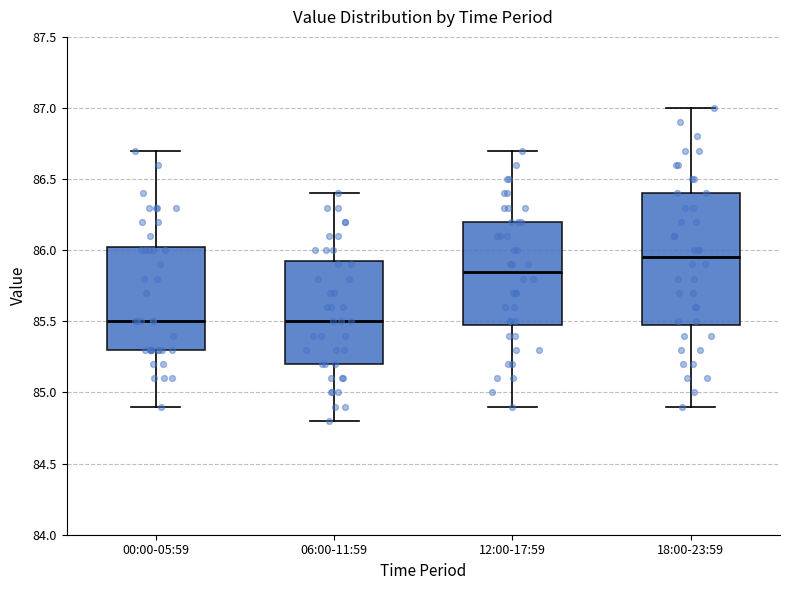

Where is the upper edge of the box for 18:00-23:59 on the y-axis? The values are not printed on the chart, so give them approximately, as read against the axis.

86.40